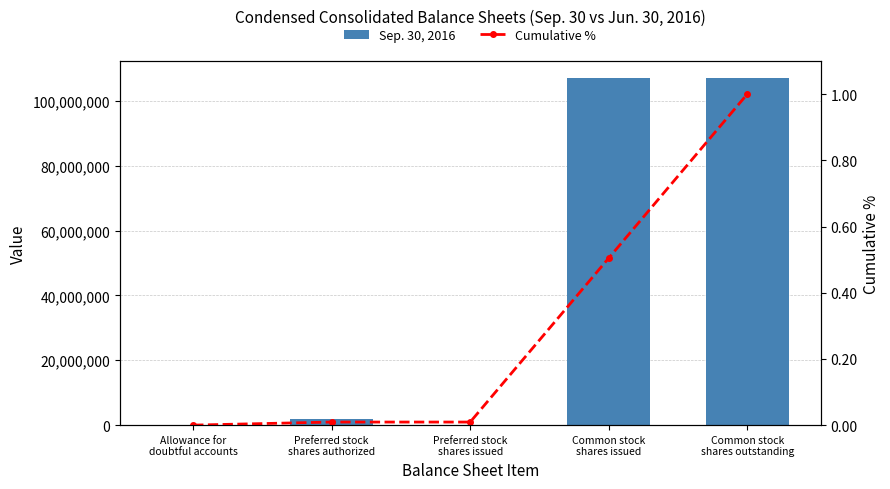

Count the number of data series in this chart.

2